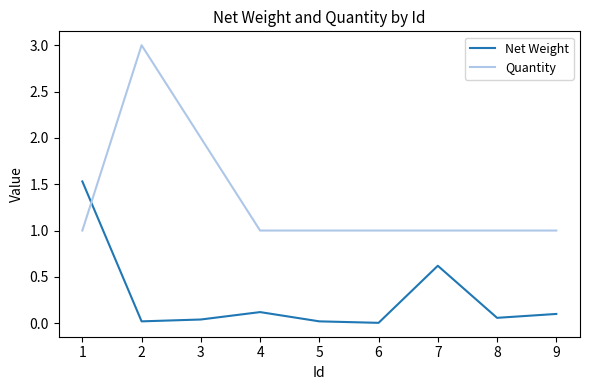

Which series has the largest range (max minus min)?

Quantity